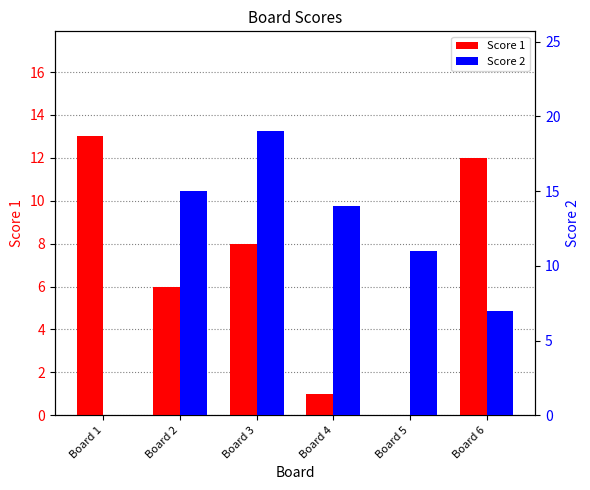

Which series has the largest range (max minus min)?

Score 2